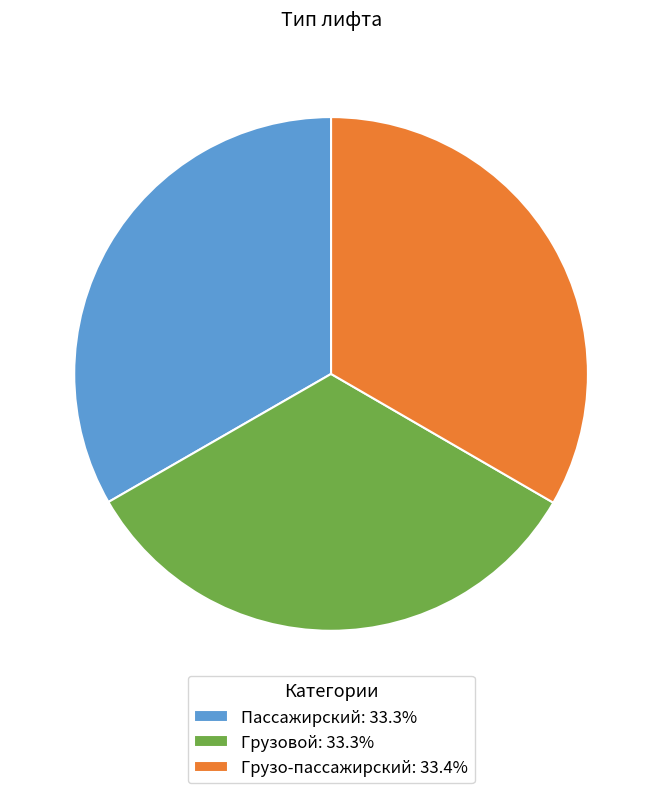

Does any single category account for the majority?

No